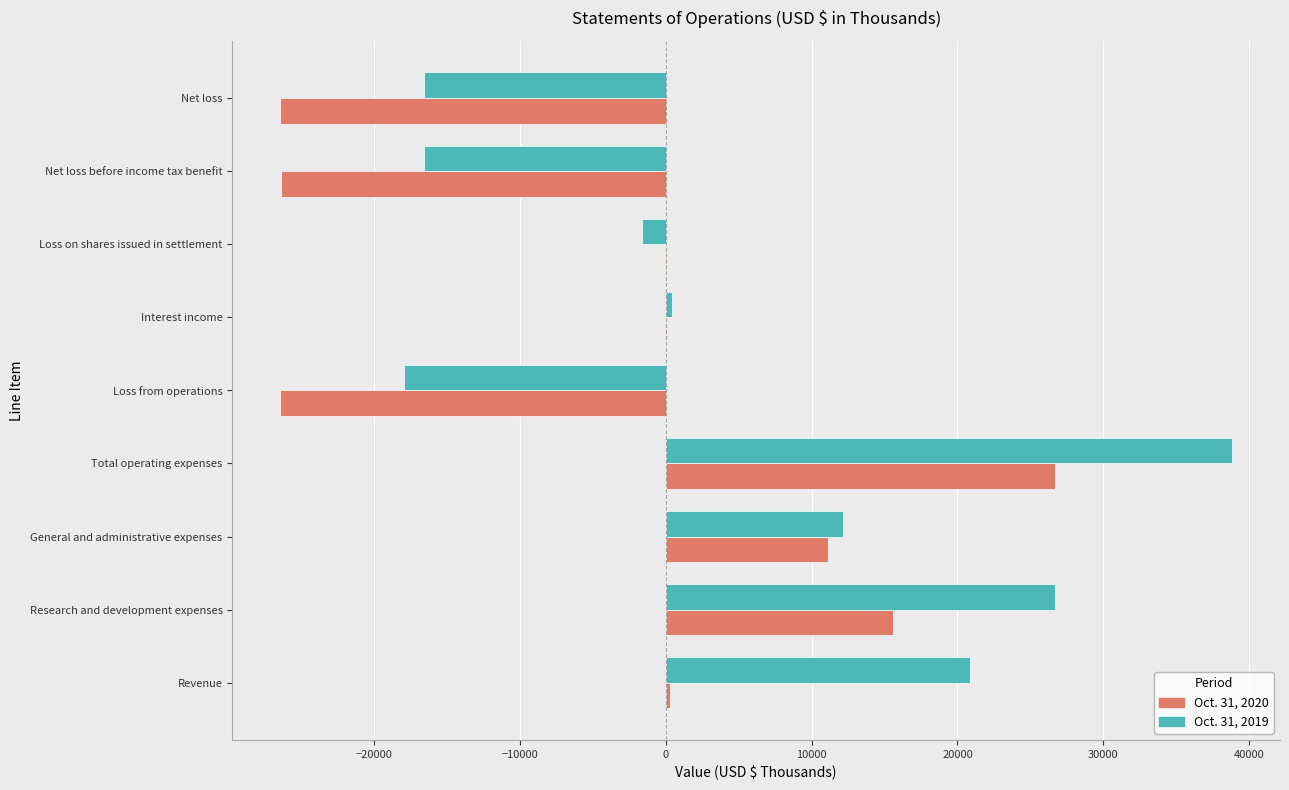

Where is Oct. 31, 2019 nearest to the value 10442?

General and administrative expenses